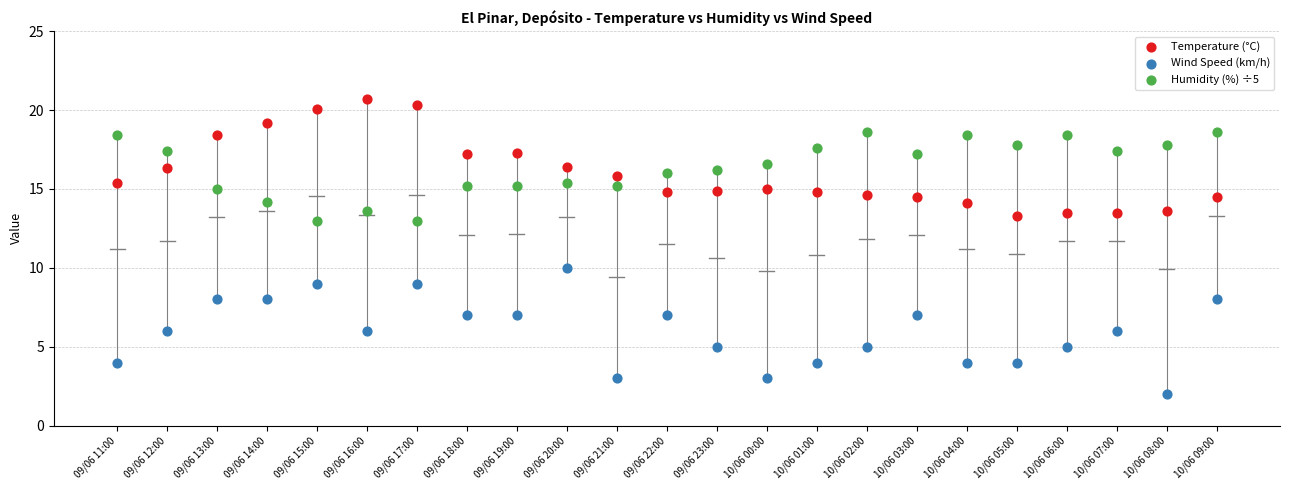

Across all data points, what is the range of Y values (max minus min)?

18.7